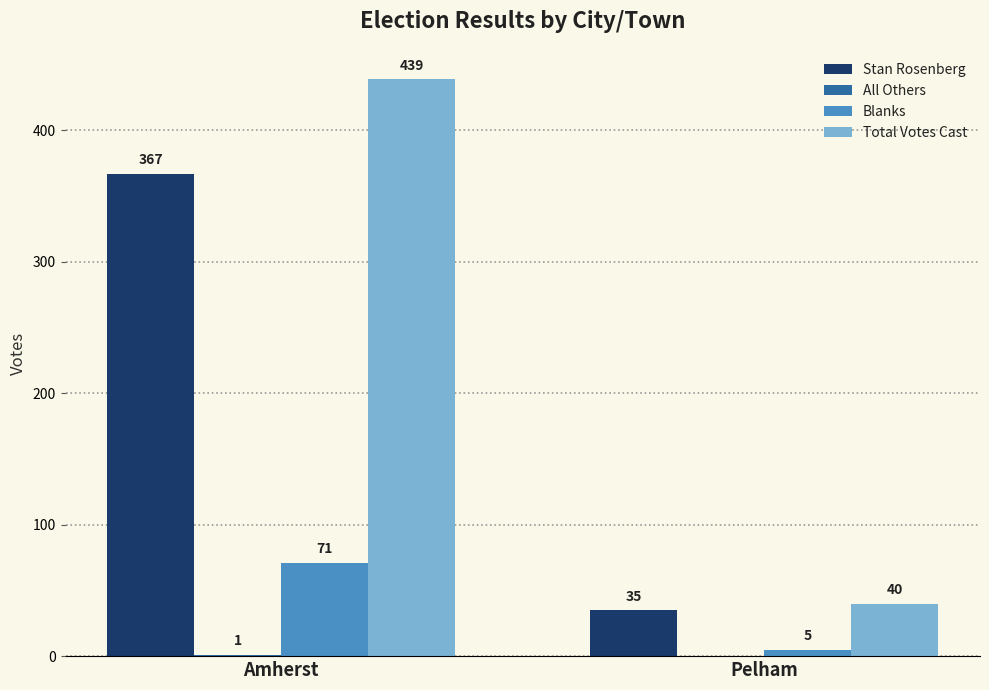

What is the sum of all Stan Rosenberg values?

402